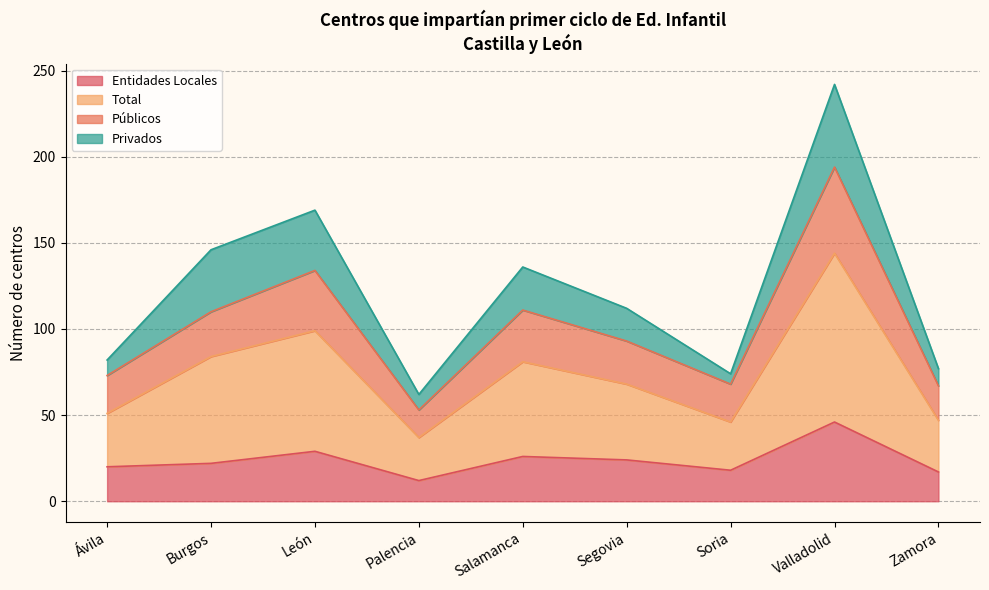

Is it true that Entidades Locales equals 42 at Segovia?

False